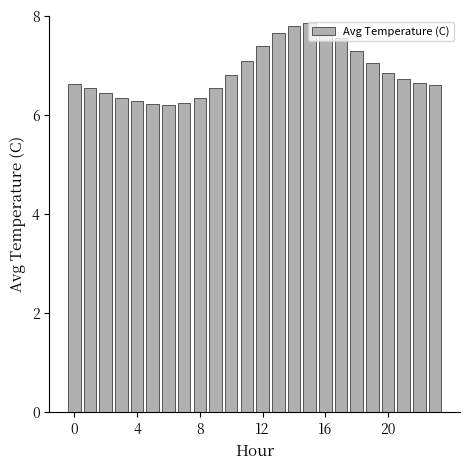

What is the difference between the second highest and minimum values?

1.6